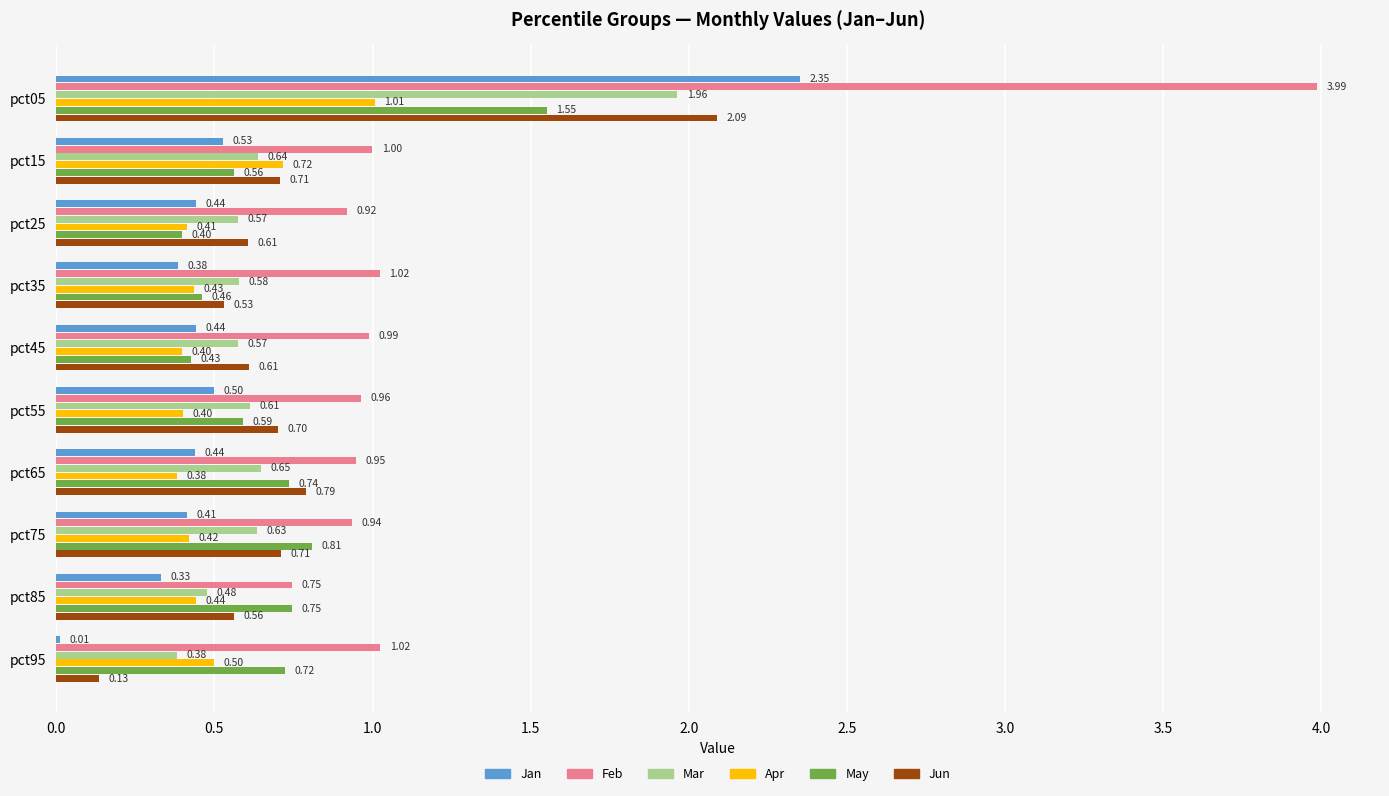

Rank the series at pct75 from highest to lowest value.

Feb, May, Jun, Mar, Apr, Jan